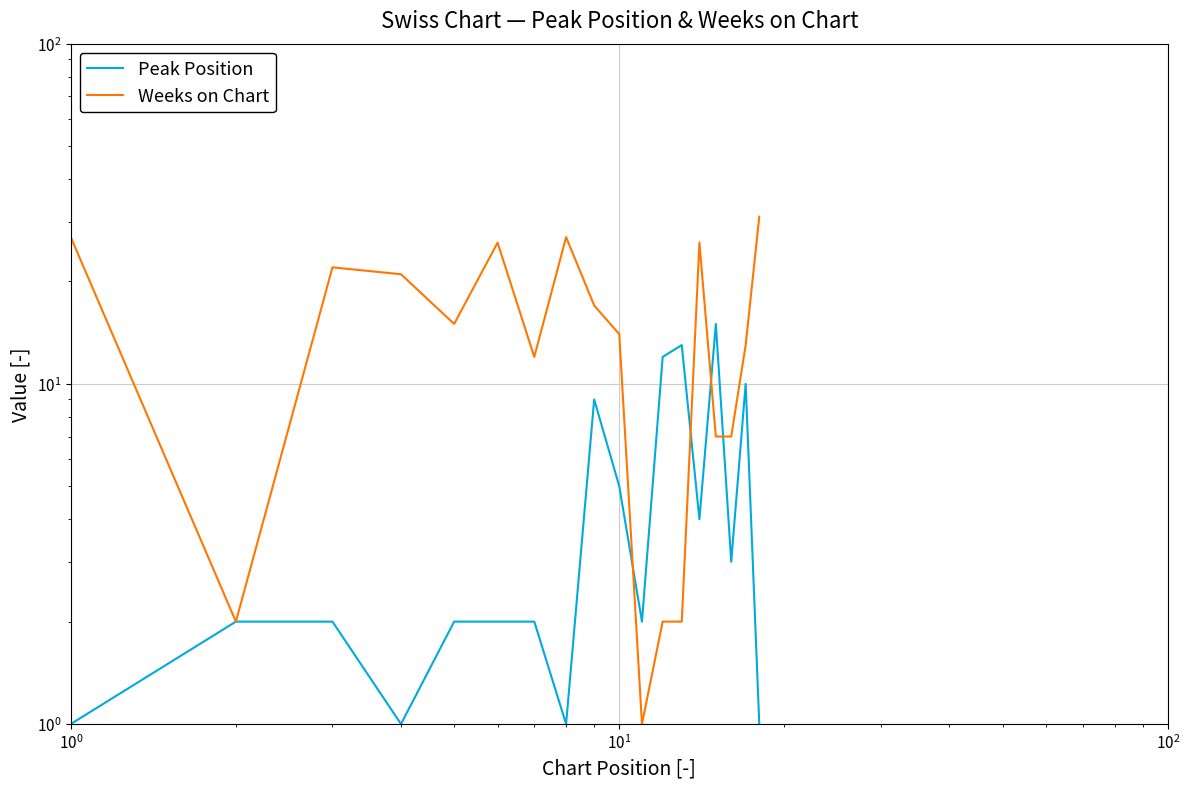

Is it true that Weeks on Chart equals 21 at 6?

False